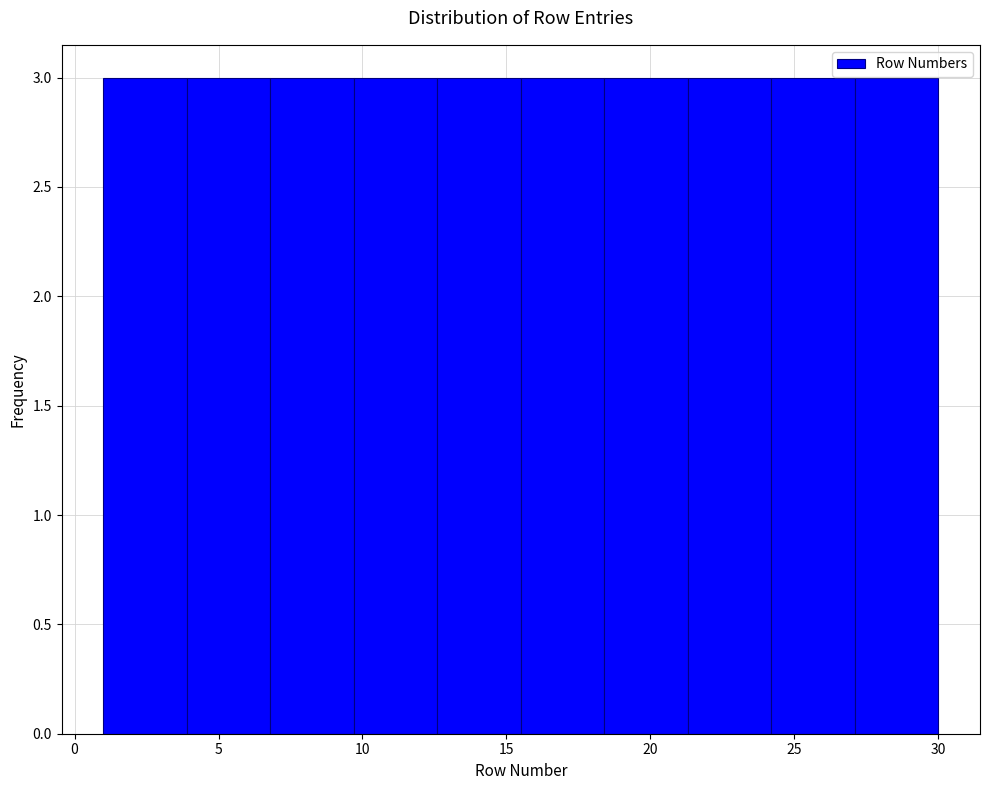

Reading left to right, list every bar in this chart as the range it spans on the x-axis followed by its height. Neither the bar edges nor the heights are printed on the chart, so give them approximately, as read against the axes.

1.0 to 3.9: 3
3.9 to 6.8: 3
6.8 to 9.7: 3
9.7 to 12.6: 3
12.6 to 15.5: 3
15.5 to 18.4: 3
18.4 to 21.3: 3
21.3 to 24.2: 3
24.2 to 27.1: 3
27.1 to 30.0: 3